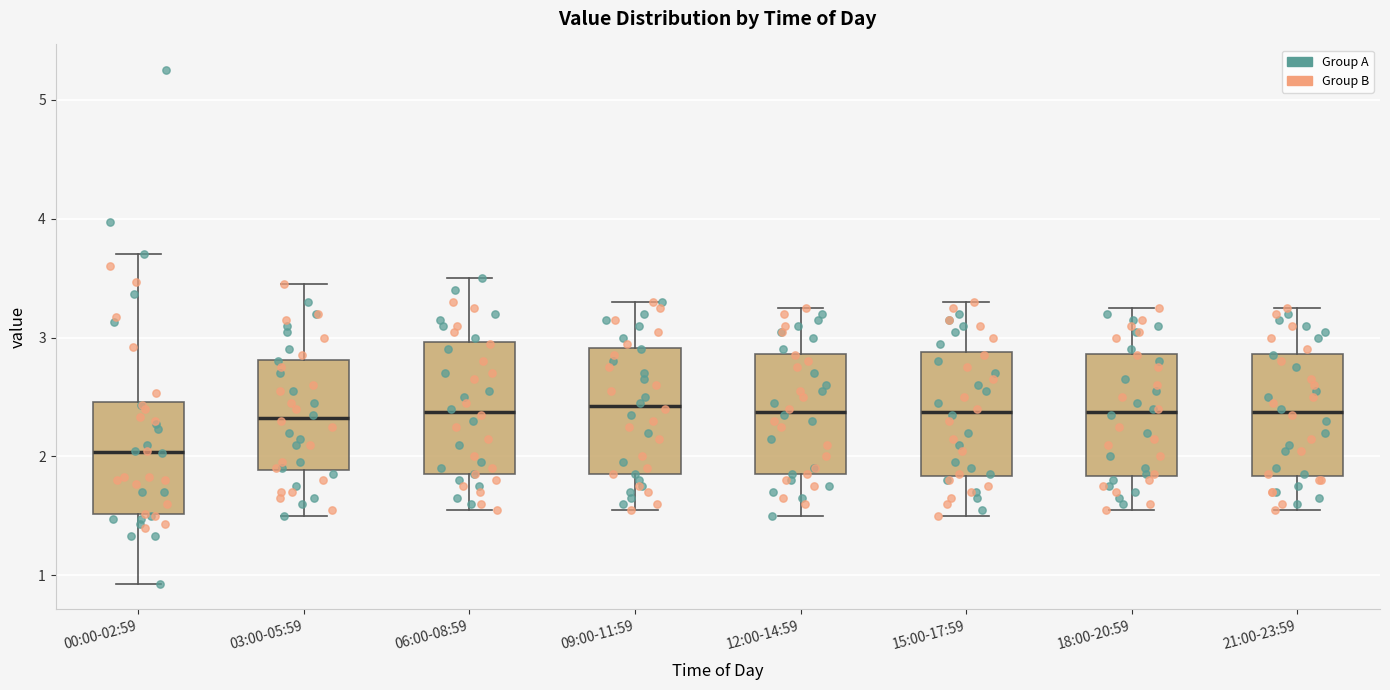

Where is the lower edge of the box for 09:00-11:59 on the y-axis? The values are not printed on the chart, so give them approximately, as read against the axis.

1.9